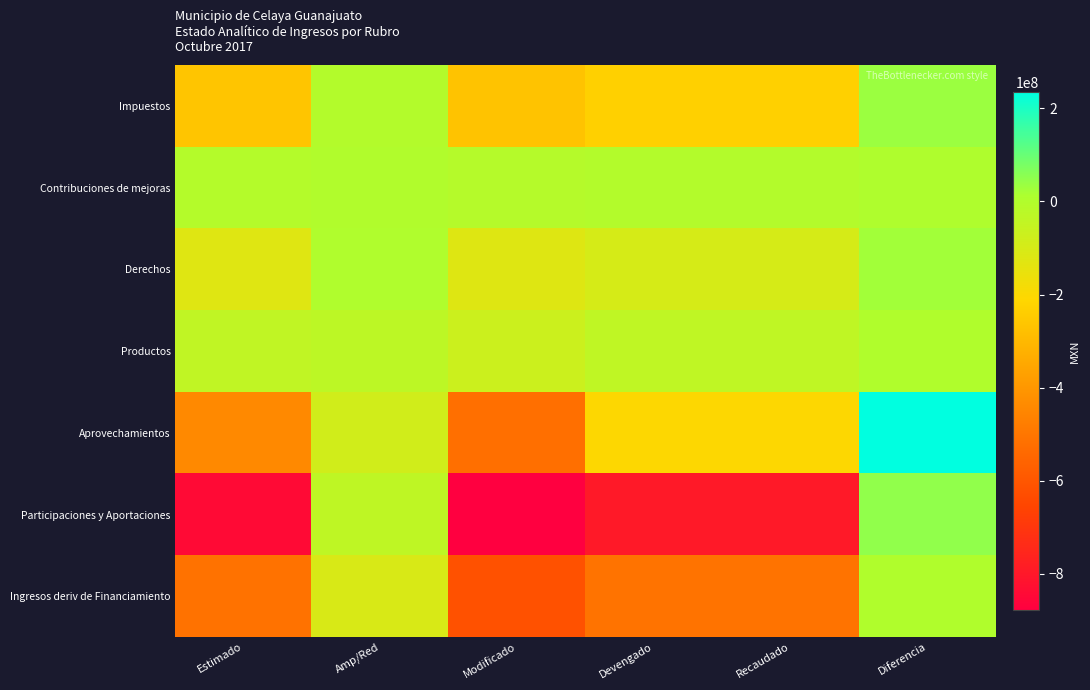

Reading left to right, list all the values displayed in this chart.

Impuestos: Estimado=-261452807.7	Amp/Red=-6144601.2	Modificado=-267597408.9	Devengado=-228220238.9	Recaudado=-228220238.9	Diferencia=33232568.8
Contribuciones de mejoras: Estimado=-10105792.7	Amp/Red=-1232019.1	Modificado=-11337811.8	Devengado=-4776954.3	Recaudado=-4776954.3	Diferencia=5328838.4
Derechos: Estimado=-125157454.5	Amp/Red=3327412.5	Modificado=-121830042.0	Devengado=-99224306.8	Recaudado=-99224306.8	Diferencia=25933147.7
Productos: Estimado=-39315423.4	Amp/Red=-30209679.3	Modificado=-69525102.7	Devengado=-38438860.2	Recaudado=-38438860.2	Diferencia=876563.2
Aprovechamientos: Estimado=-439948893.1	Amp/Red=-82885802.5	Modificado=-522834695.6	Devengado=-204675197.2	Recaudado=-204675197.2	Diferencia=235273696.0
Participaciones y Aportaciones: Estimado=-842108695.2	Amp/Red=-36616947.7	Modificado=-878725642.9	Devengado=-795226598.1	Recaudado=-795226598.1	Diferencia=46882097.1
Ingresos deriv de Financiamiento: Estimado=-511677218.4	Amp/Red=-104201869.8	Modificado=-615879088.1	Devengado=-509575352.2	Recaudado=-509575352.2	Diferencia=2101866.1